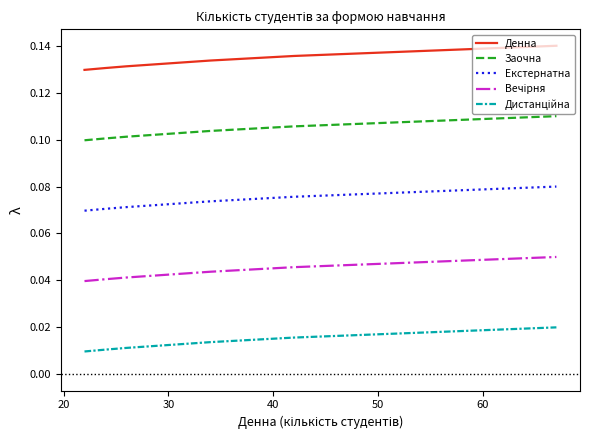

Which series has the largest total across all categories?

Денна